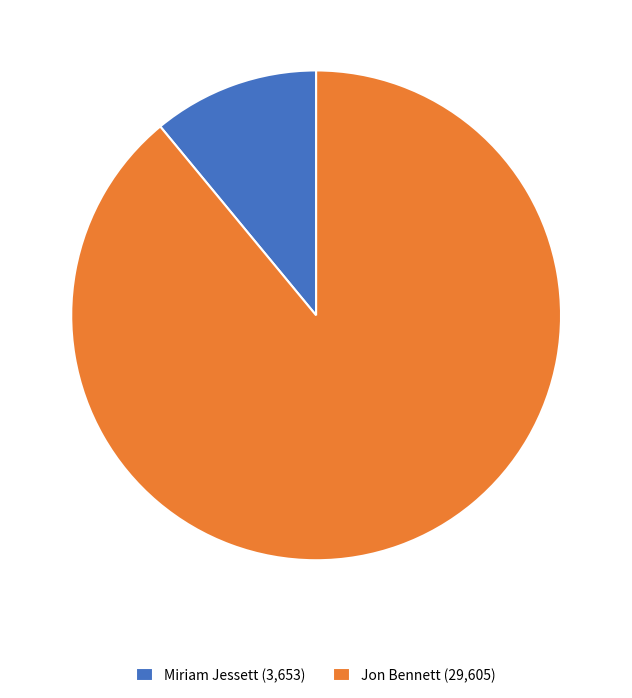

Count the number of slices in the pie.

2